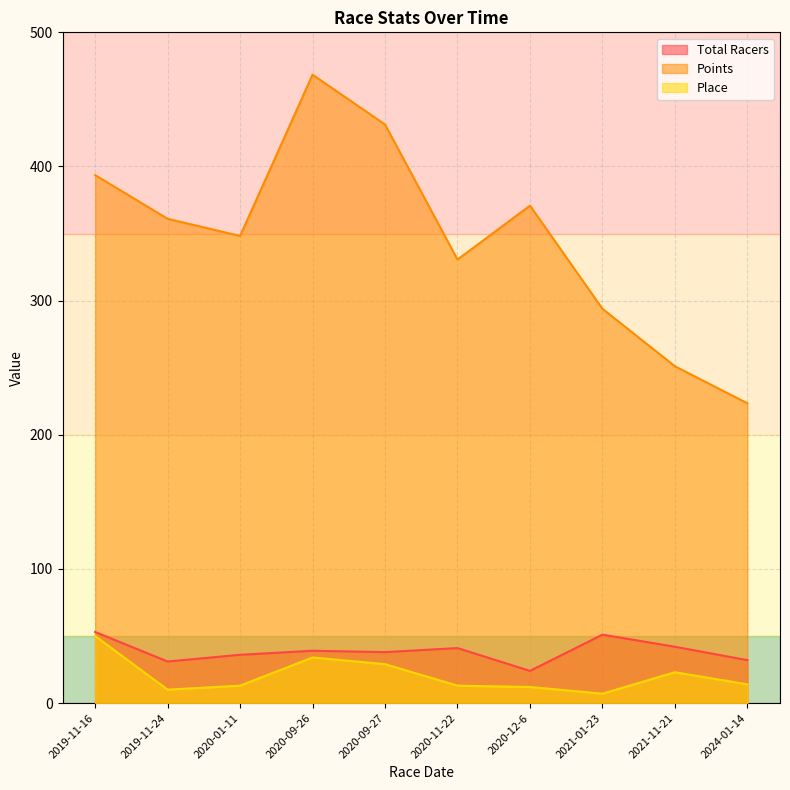

Reading right to left, list all the values displayed in this chart.

Total Racers: 32.0	42.0	51.0	24.0	41.0	38.0	39.0	36.0	31.0	53.0
Points: 223.5	251.1	293.9	370.8	330.6	431.3	468.4	348.2	361.0	393.6
Place: 14.0	23.0	7.0	12.0	13.0	29.0	34.0	13.0	10.0	50.0